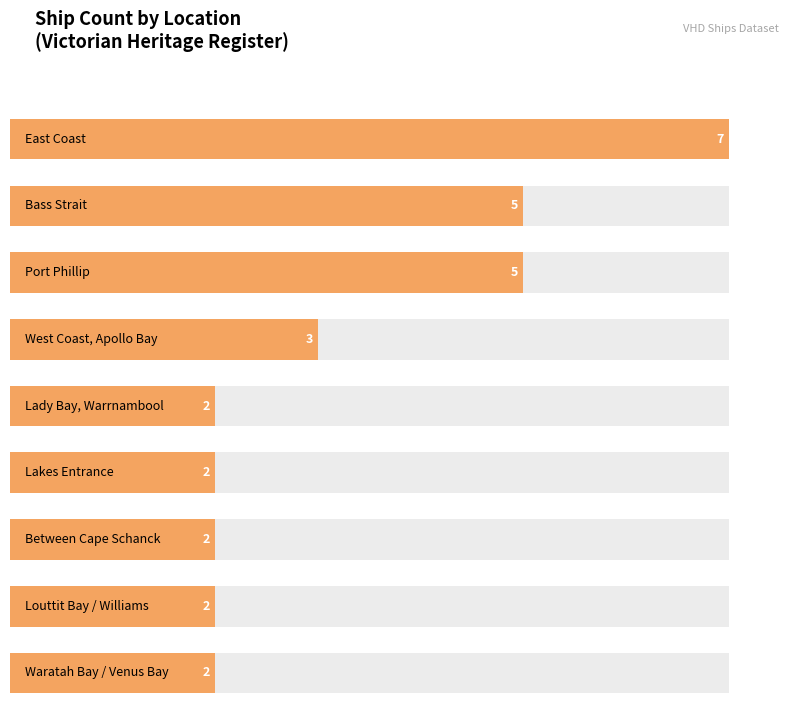

How many bars are there in total?

9